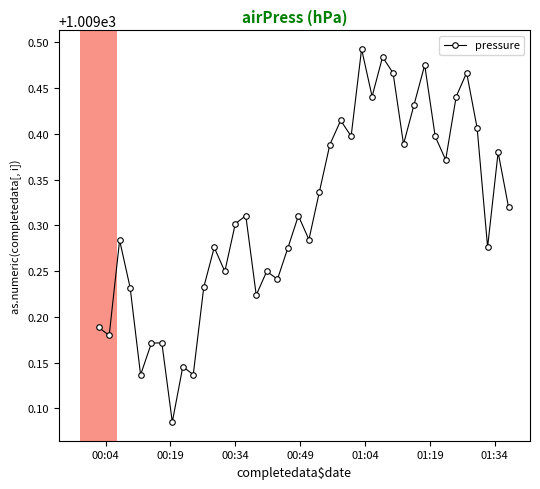

True or false: the data has more than 2 interior local peaks.

True